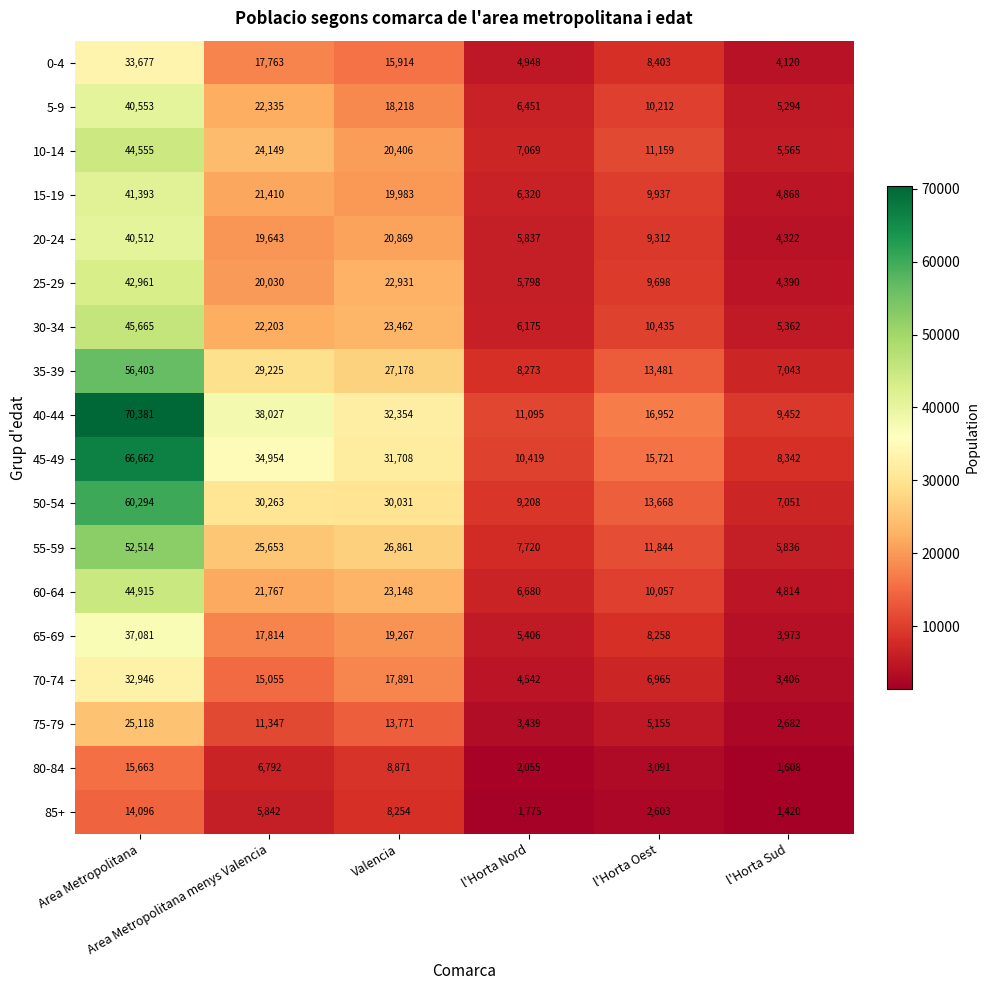

What is the difference between the maximum and minimum values in the 50-54 series?

53243